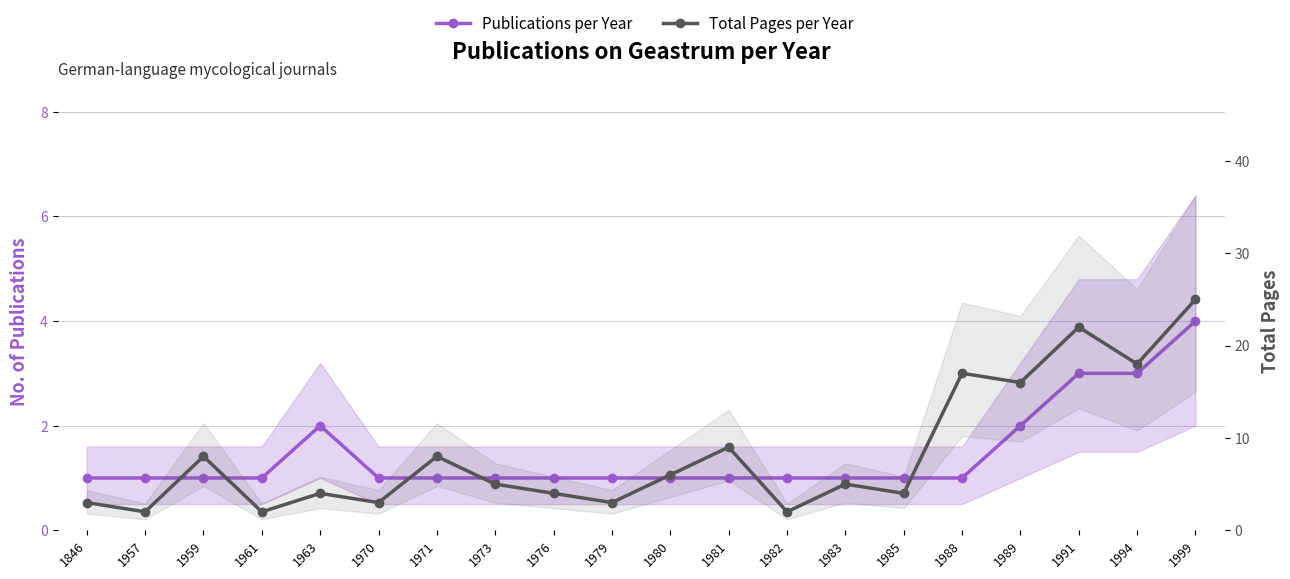

At which label does Publications per Year reach its minimum?

1846